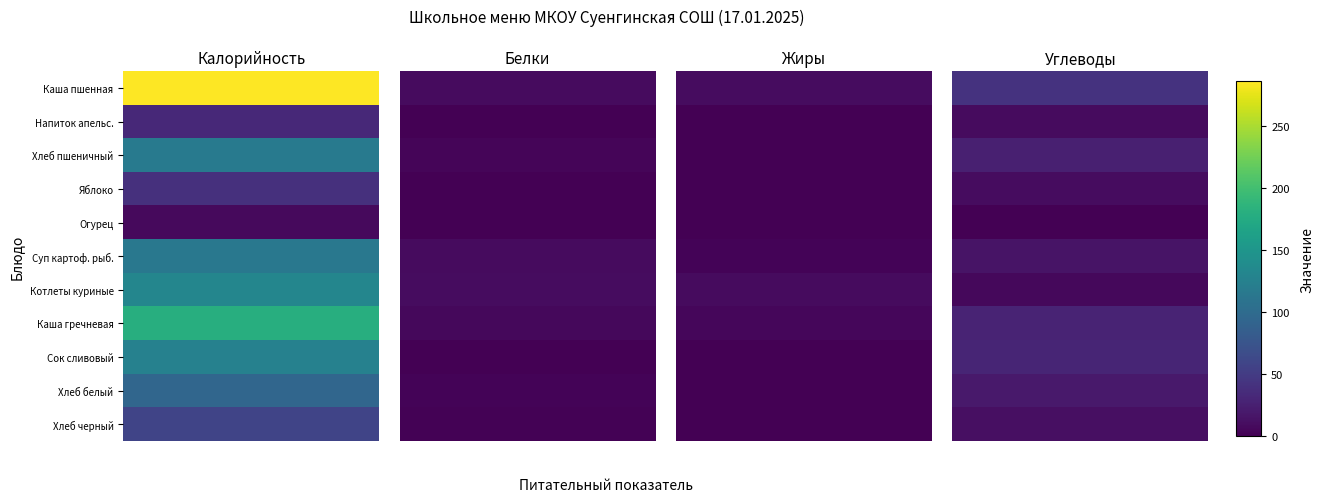

How many categories are shown in the chart?

2